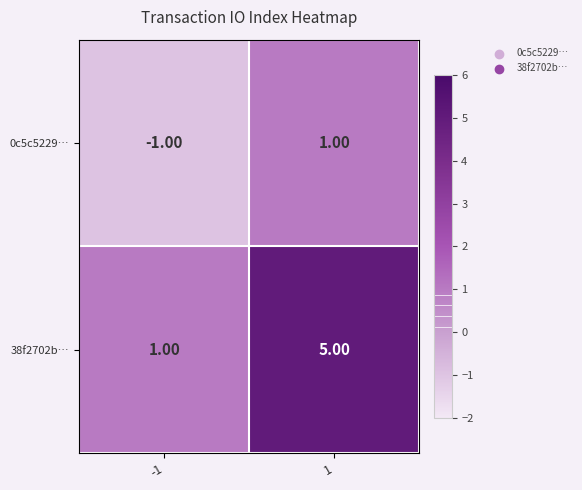

At -1, list the series in order from smallest to largest.

0c5c5229…, 38f2702b…